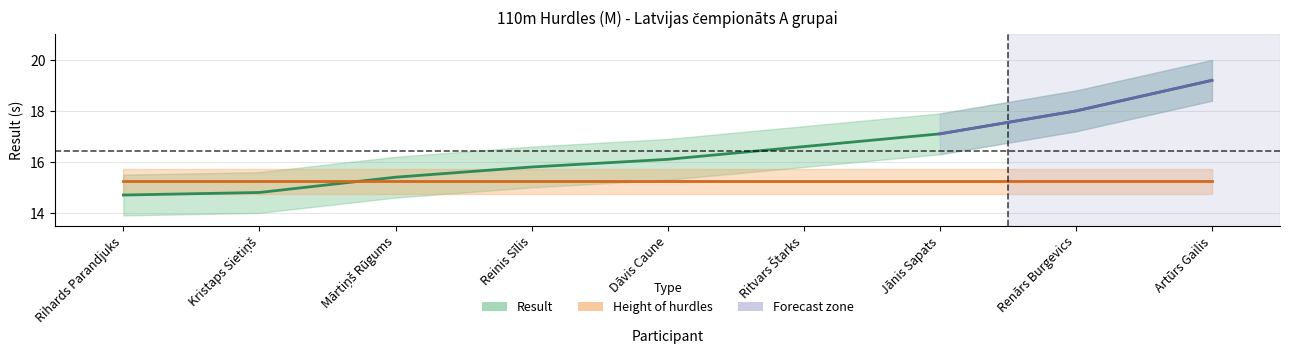

What is the label of the 8th point from the right?

Kristaps Sietiņš